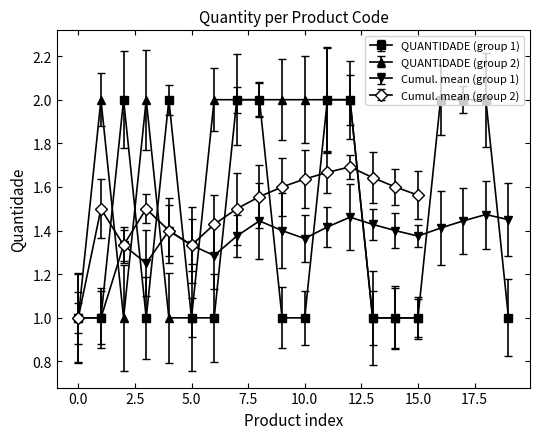

True or false: Cumul. mean (group 1) has more than 0 points higher than both neighbors.

True